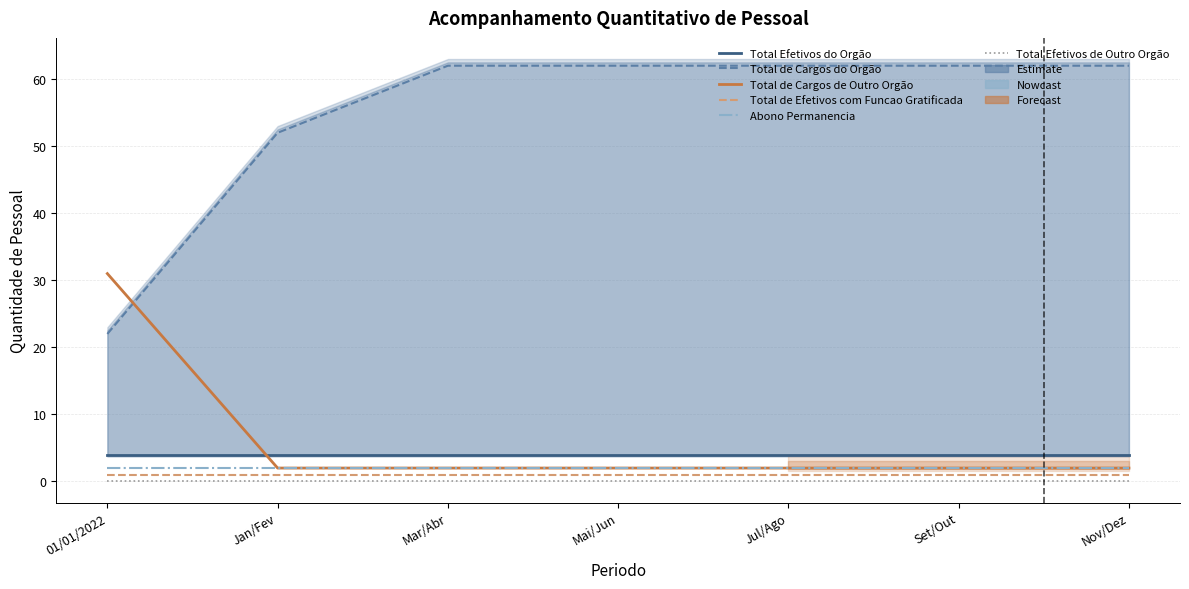

List the series in order of their peak value, highest first.

Total de Cargos do Orgão, Total de Cargos de Outro Orgão, Total Efetivos do Orgão, Abono Permanencia, Total de Efetivos com Funcao Gratificada, Total Efetivos de Outro Orgão